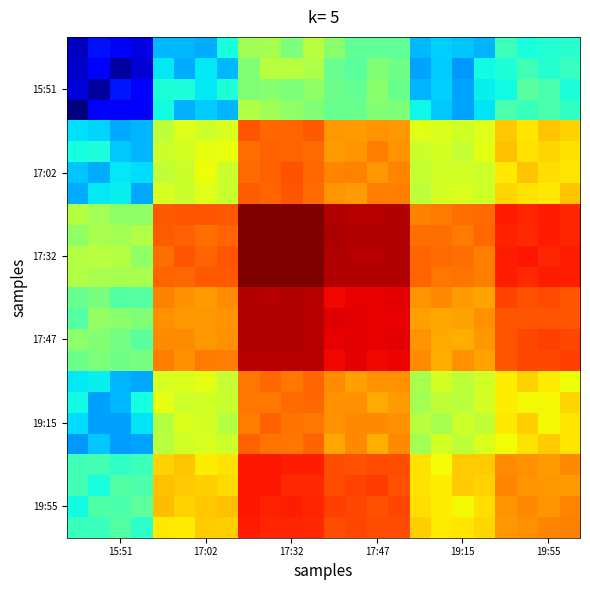

How many series are shown in this chart?

24